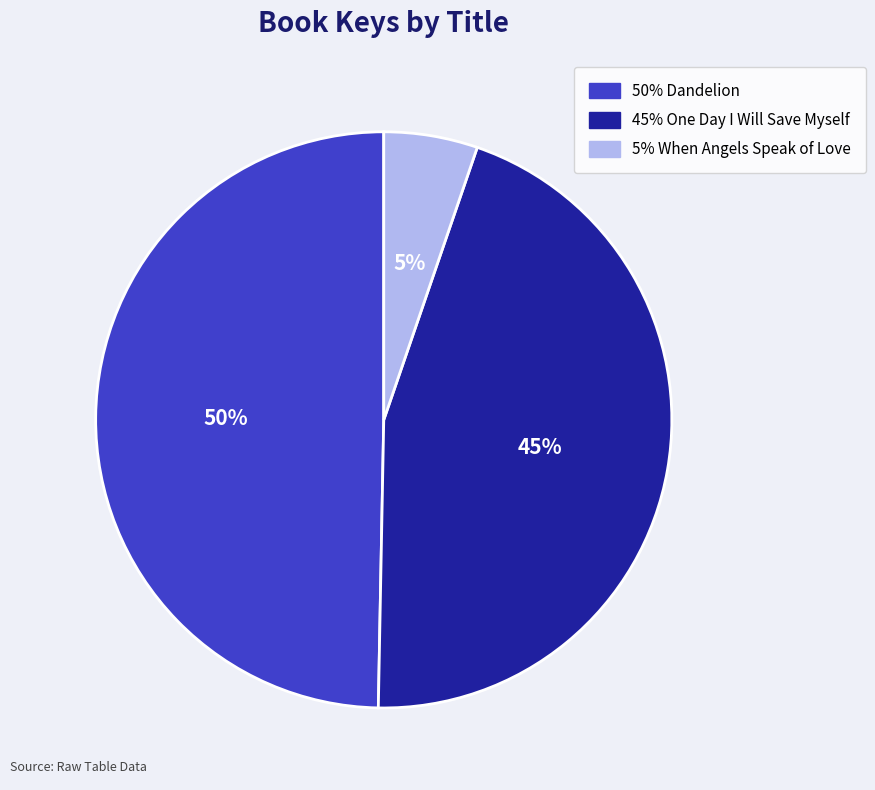

Is there a majority slice in this chart?

No